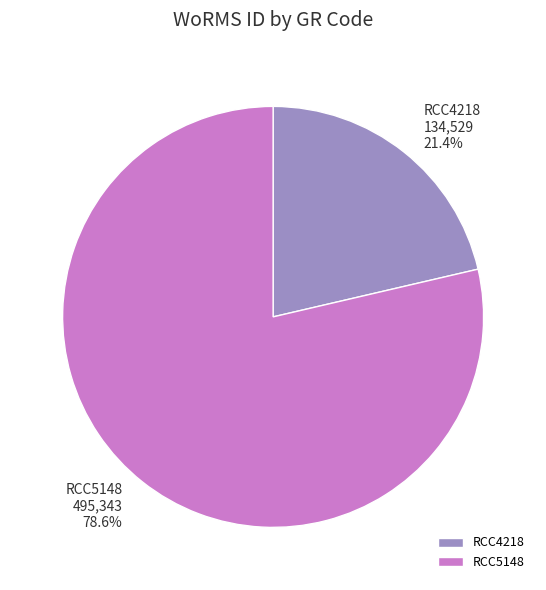

True or false: RCC4218 accounts for 21% of the total.

True